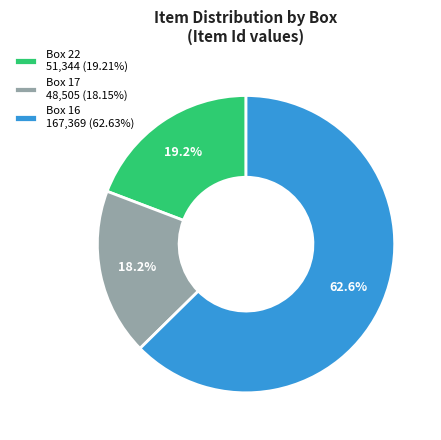

Does any single category account for the majority?

Yes